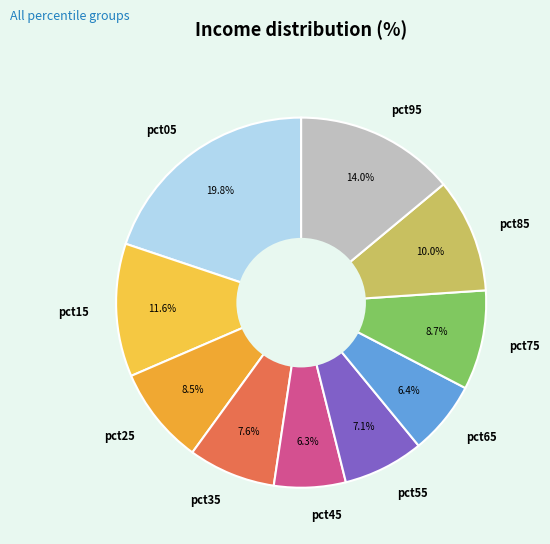

What percentage do pct55 and pct65 together represent?

13.5%